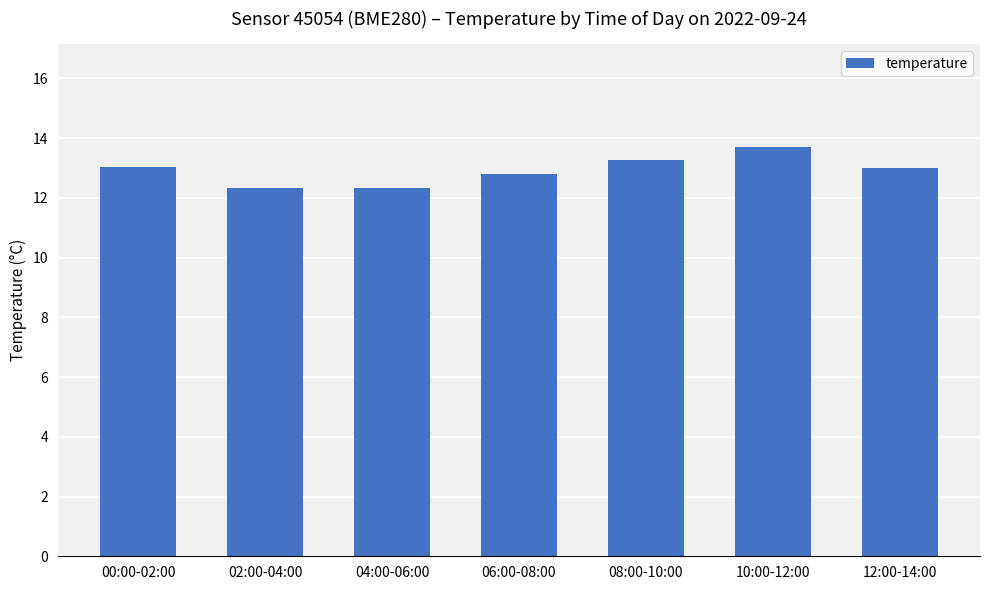

Reading right to left, extract all data points from this chart.

12:00-14:00=13.0	10:00-12:00=13.7	08:00-10:00=13.3	06:00-08:00=12.8	04:00-06:00=12.3	02:00-04:00=12.3	00:00-02:00=13.0